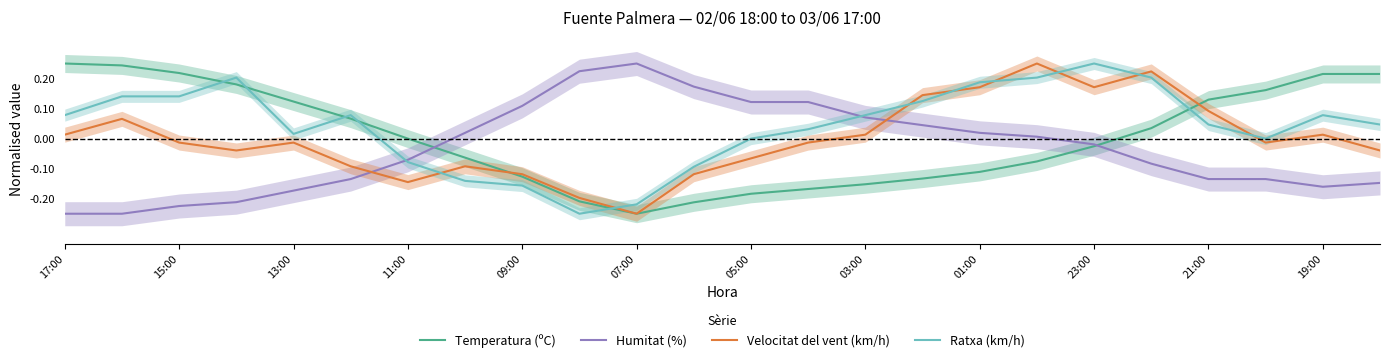

How many lines are shown in the chart?

4